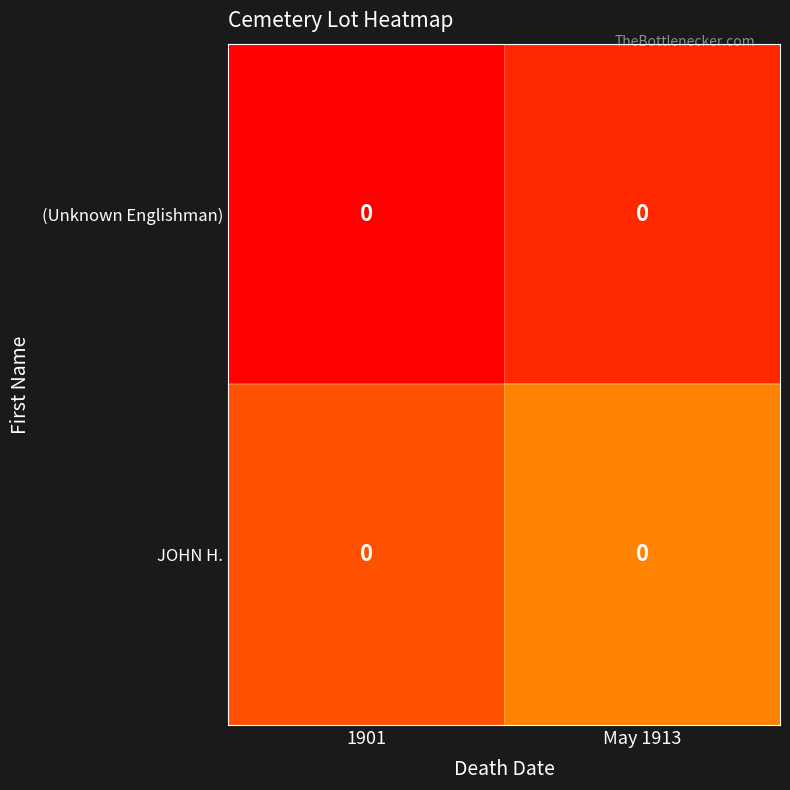

Rank the categories by (Unknown Englishman) value from highest to lowest.

May 1913, 1901